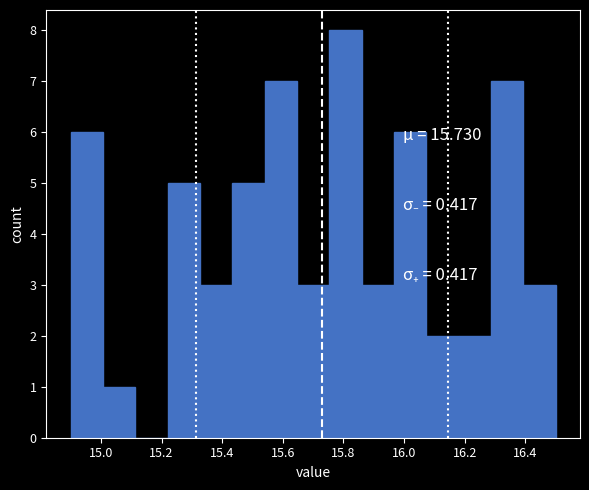

How tall is the bar that spans 15.32 to 15.44 on the x-axis? Neither the bar edges nor the heights are printed on the chart, so give them approximately, as read against the axes.

3